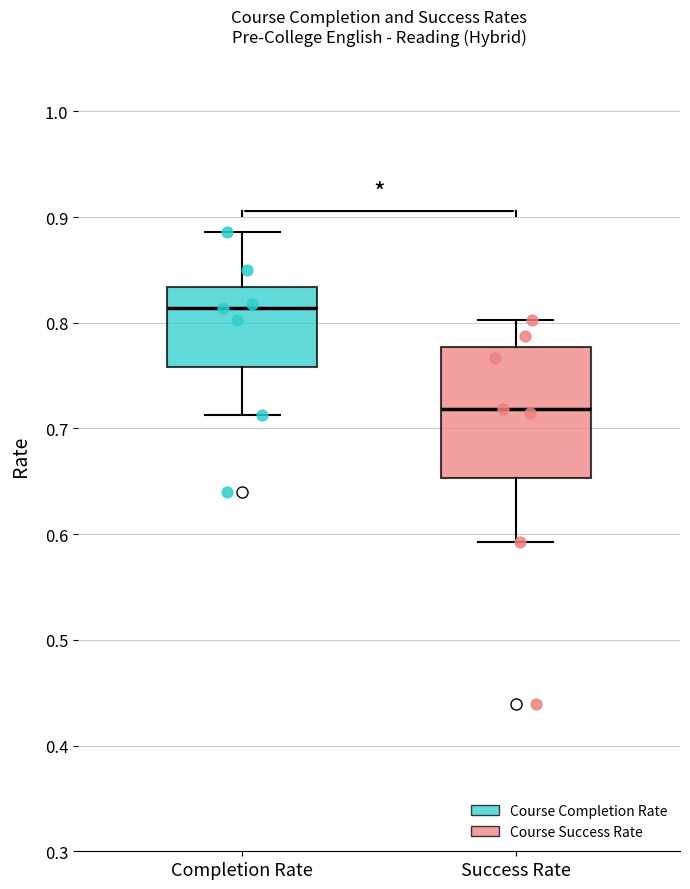

Where does the lower whisker of the box for Success Rate end on the y-axis? The values are not printed on the chart, so give them approximately, as read against the axis.

0.59